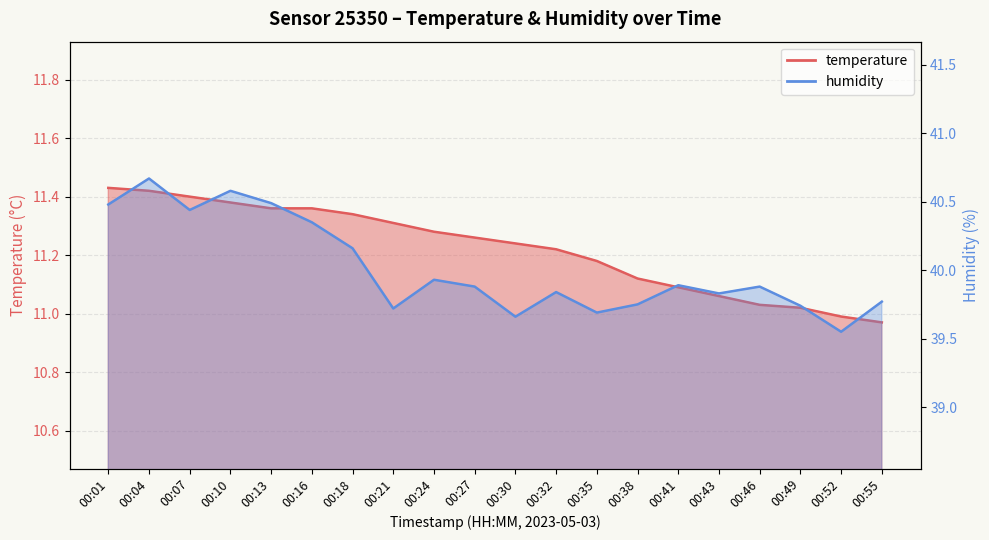

Rank the series by their average value, from highest to lowest.

humidity, temperature